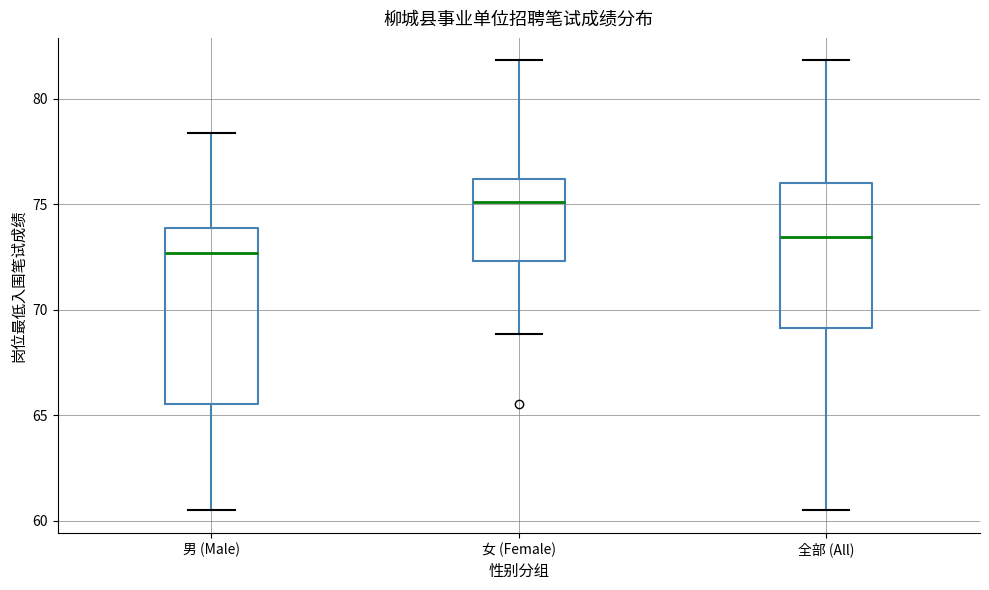

Reading left to right, transcribe this box plot: for each box, give where its median line is, the range the box spans, and where its two whiskers end, as read against the y-axis. The values are not printed on the chart, so give them approximately, as read against the axis.

男 (Male): median 72.5, box 65.5 to 74.0, whiskers 60.5 to 78.5
女 (Female): median 75.0, box 72.5 to 76.0, whiskers 69.0 to 82.0
全部 (All): median 73.5, box 69.0 to 76.0, whiskers 60.5 to 82.0